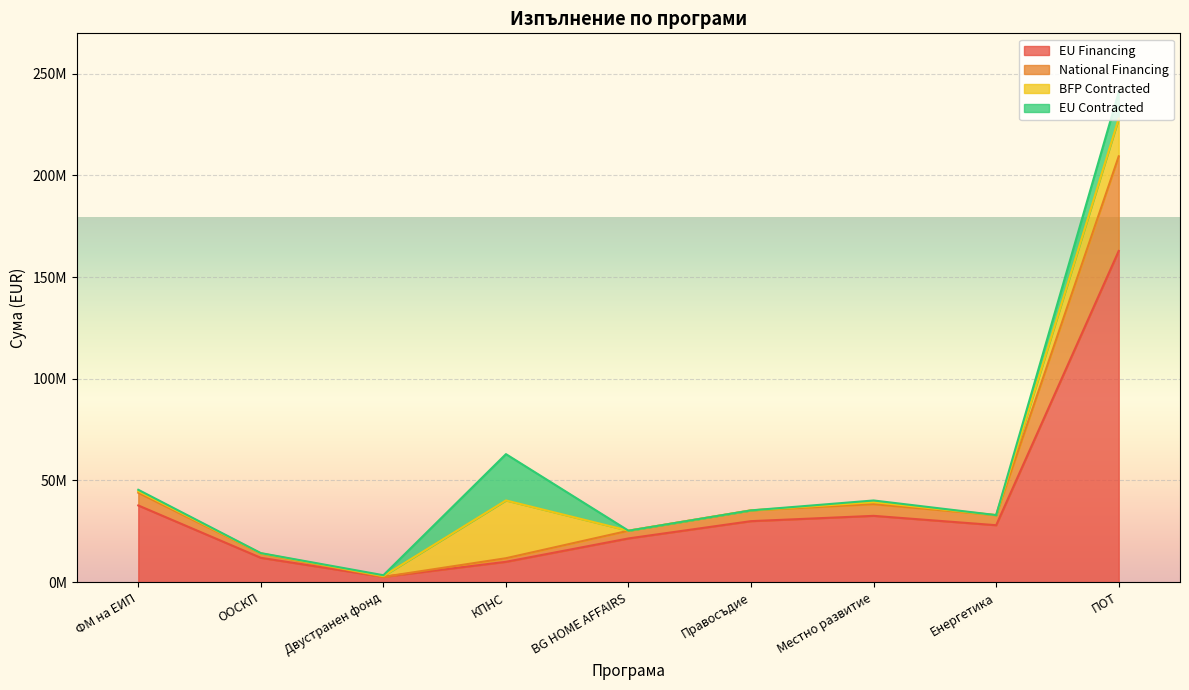

Does the chart display data point markers on the line(s)?

No